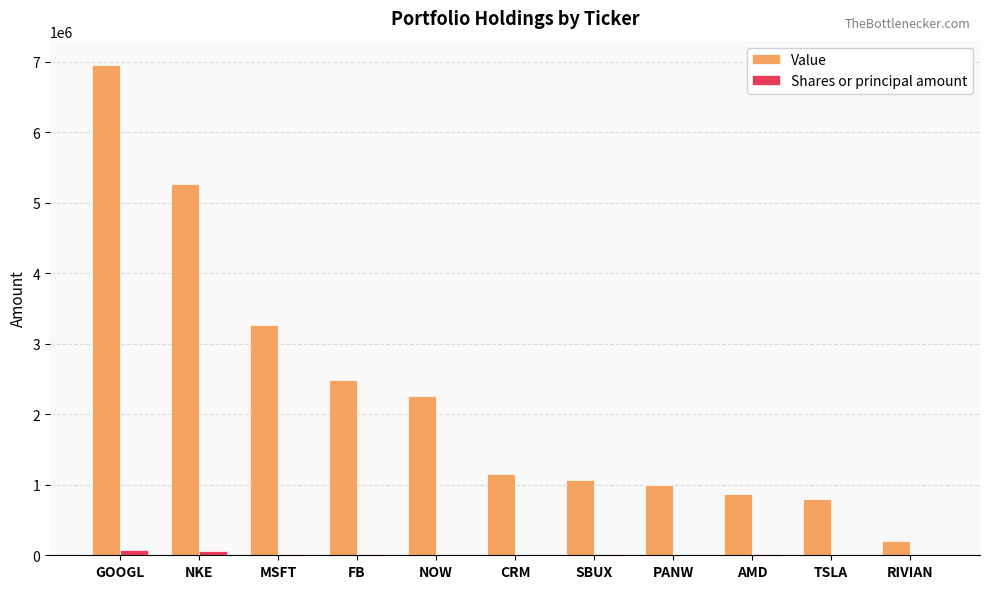

At which label is Value closest to 3577000?

MSFT